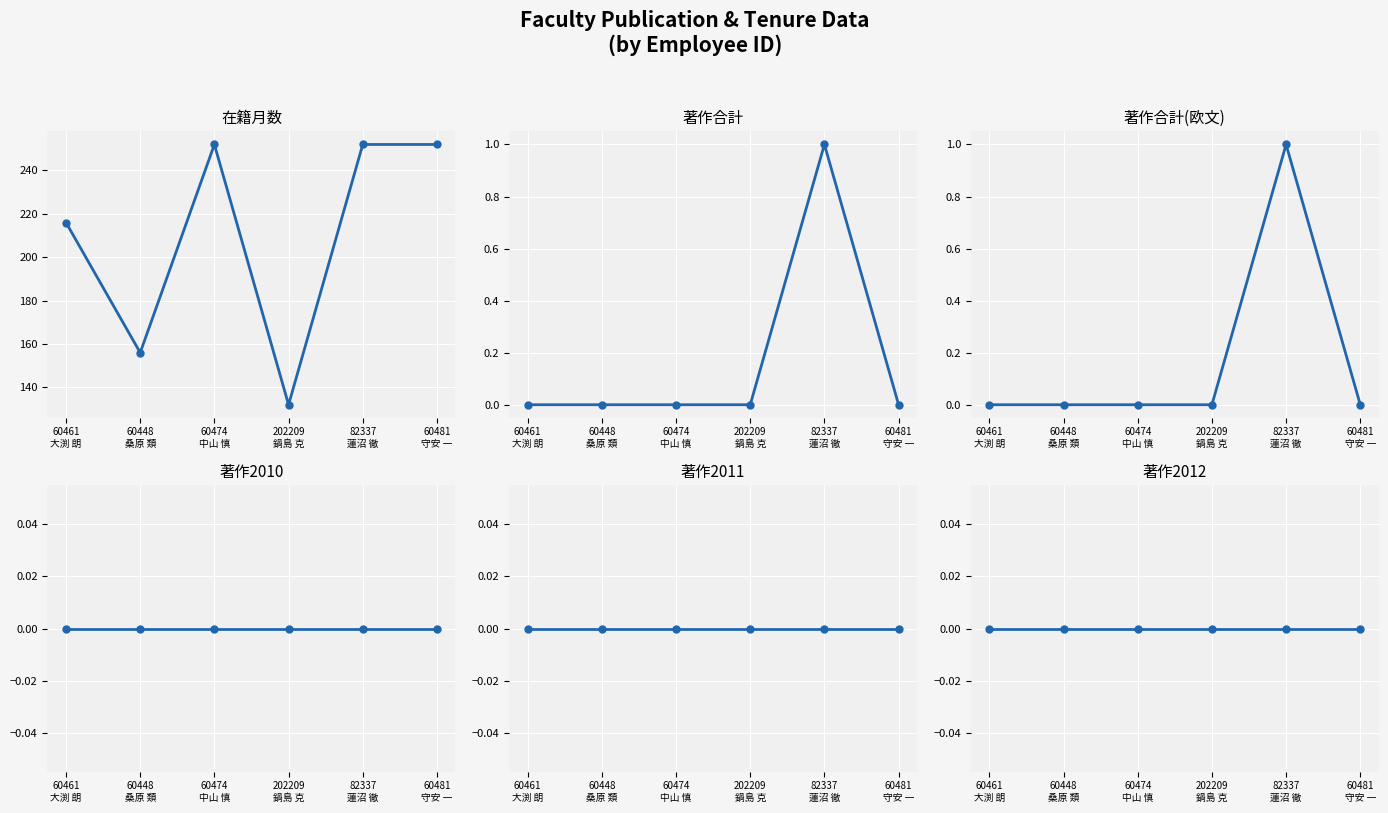

What is the spread (max minus min) of values at 60461
大渕 朗?

216